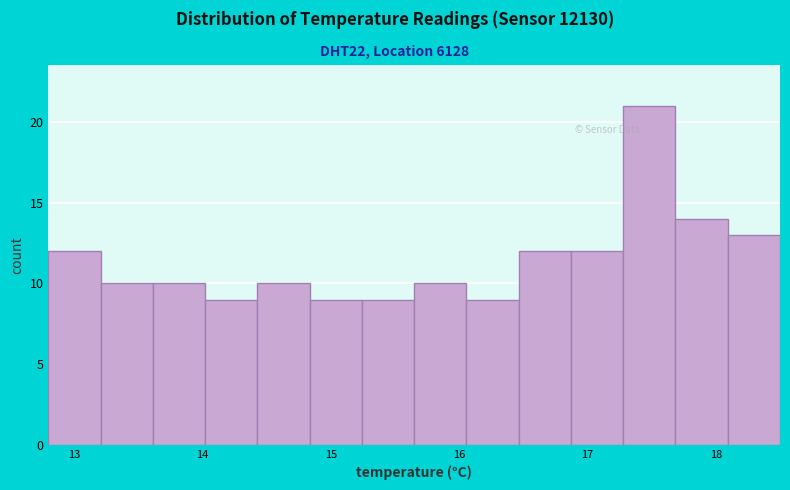

Reading left to right, list every bar in this chart as the range it spans on the x-axis followed by its height. Neither the bar edges nor the heights are printed on the chart, so give them approximately, as read against the axes.

12.8 to 13.2: 12
13.2 to 13.6: 10
13.6 to 14.0: 10
14.0 to 14.4: 9
14.4 to 14.8: 10
14.8 to 15.2: 9
15.2 to 15.7: 9
15.7 to 16.1: 10
16.1 to 16.5: 9
16.5 to 16.9: 12
16.9 to 17.3: 12
17.3 to 17.7: 21
17.7 to 18.1: 14
18.1 to 18.5: 13